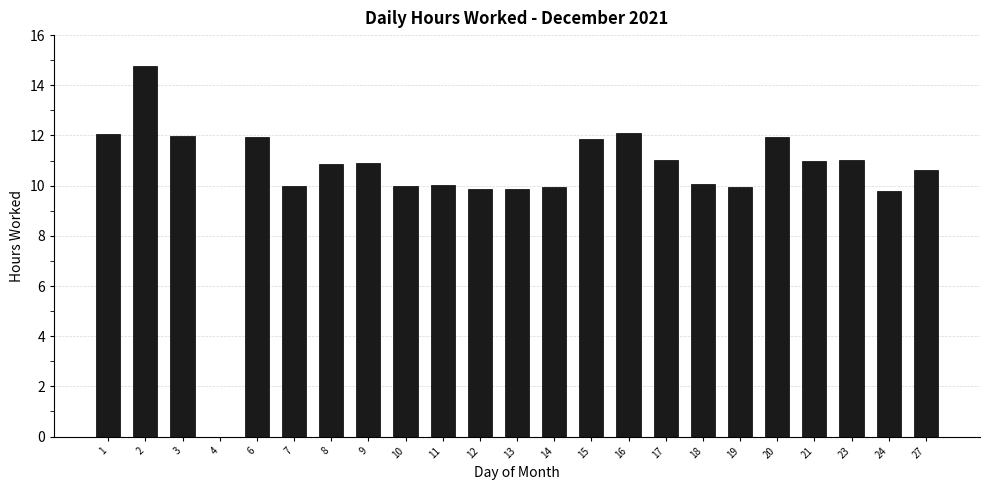

What is the sum of the values at 17 and 13?

20.9